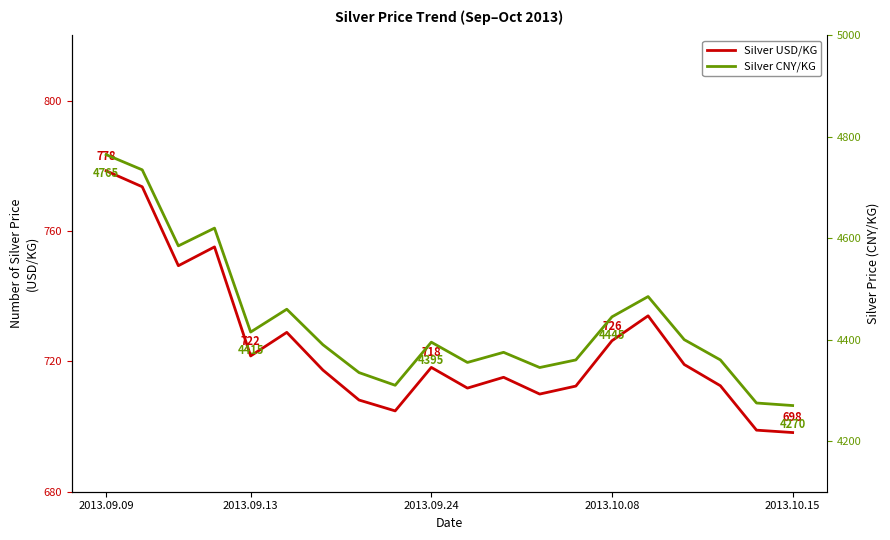

At which category is the sum across all series the highest?

2013.09.09